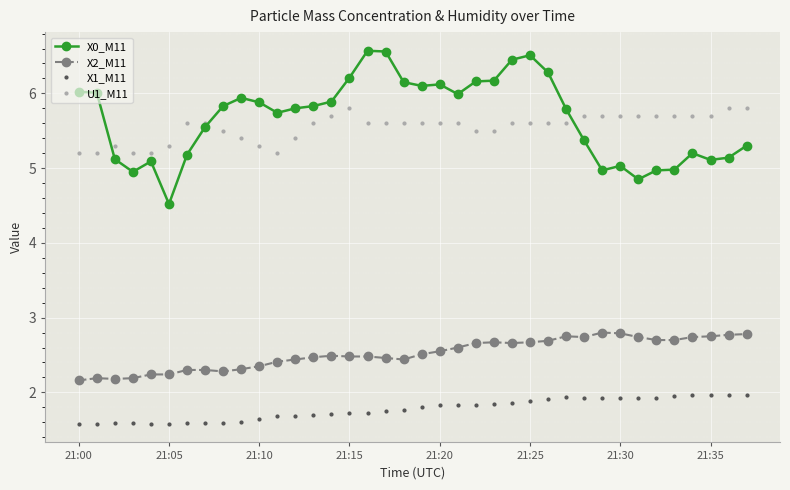

Rank the series by their maximum value, from highest to lowest.

X0_M11, U1_M11, X2_M11, X1_M11